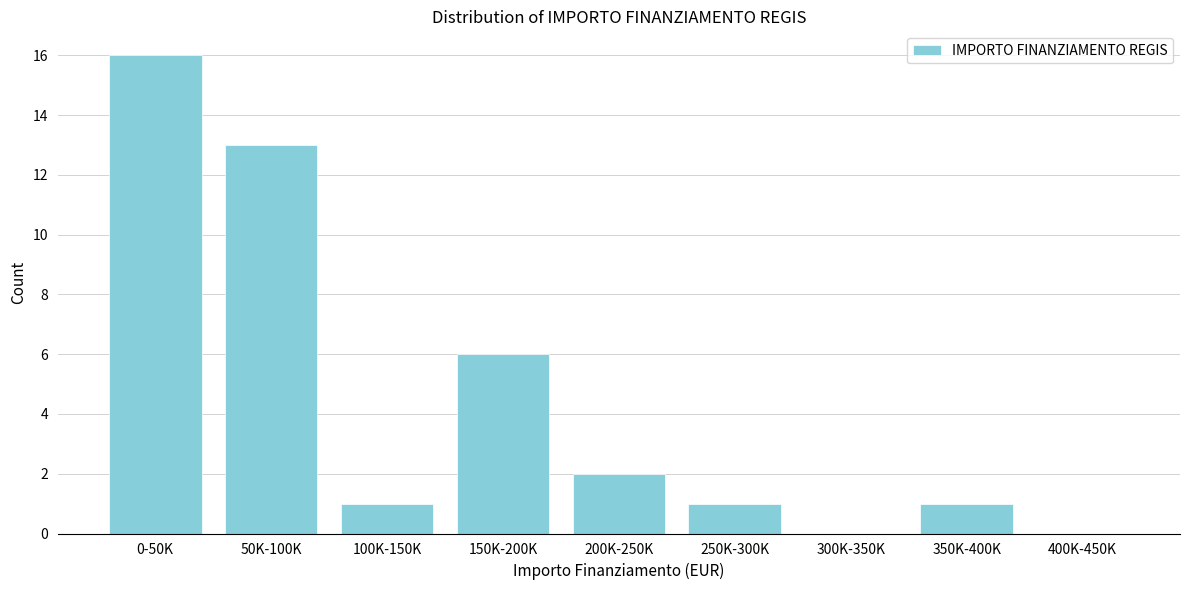

Reading left to right, extract all data points from this chart.

0-50K=16	50K-100K=13	100K-150K=1	150K-200K=6	200K-250K=2	250K-300K=1	300K-350K=0	350K-400K=1	400K-450K=0